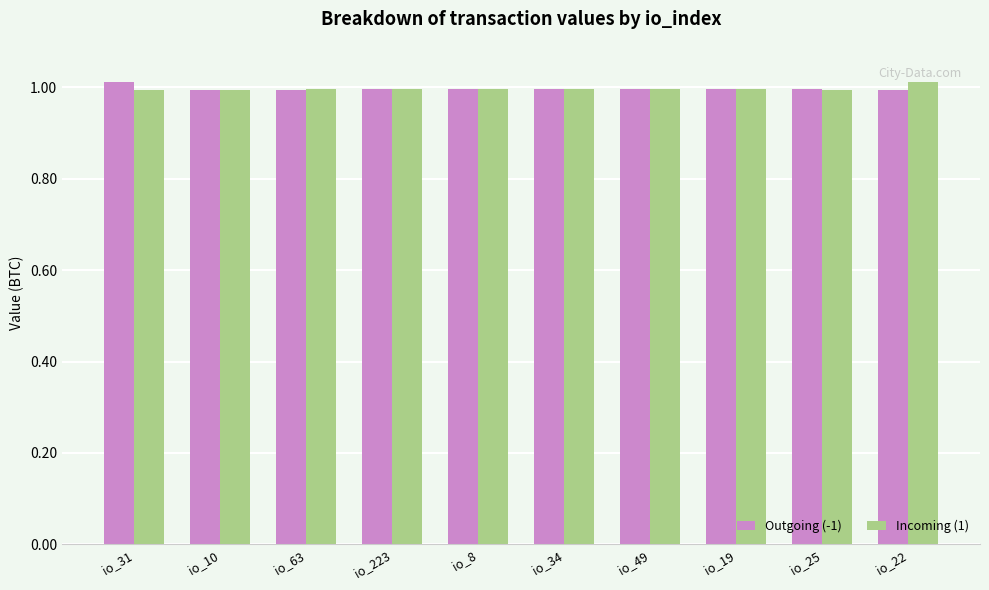

At how many categories does at least one series exceed 0?

10